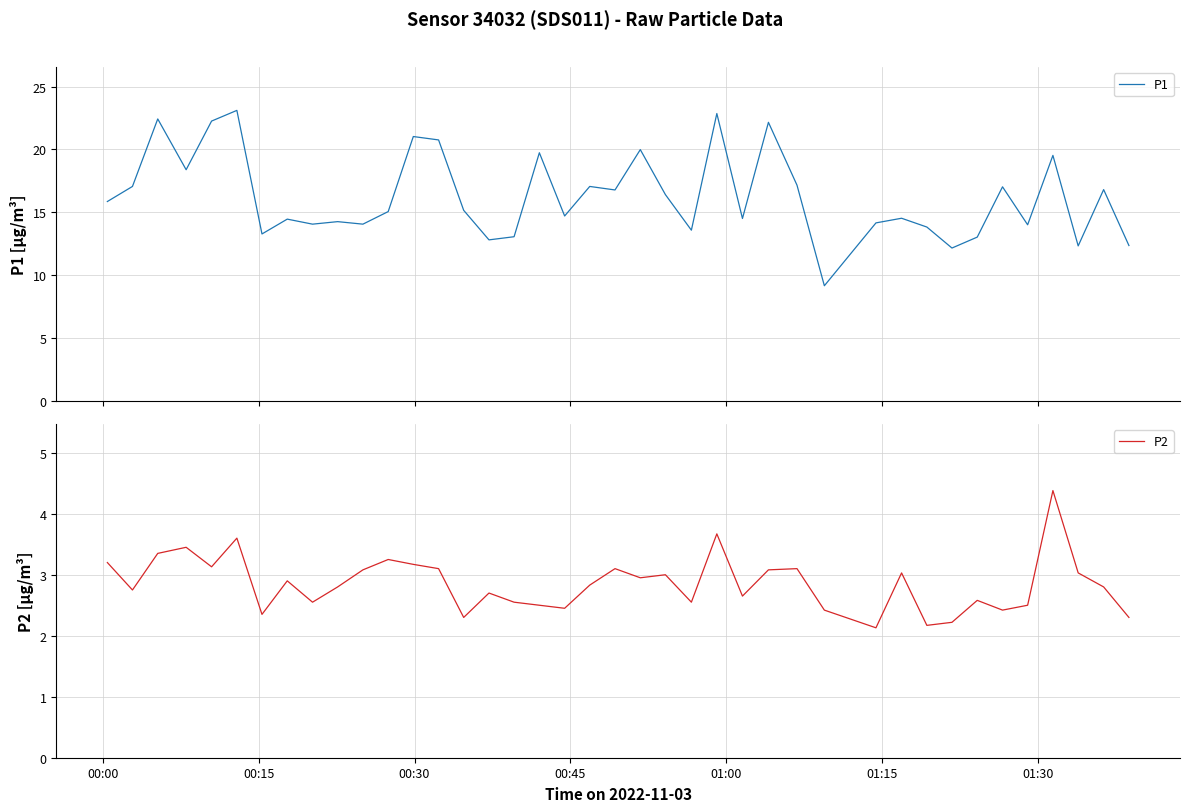

What is the highest value of the P1 series?

23.1